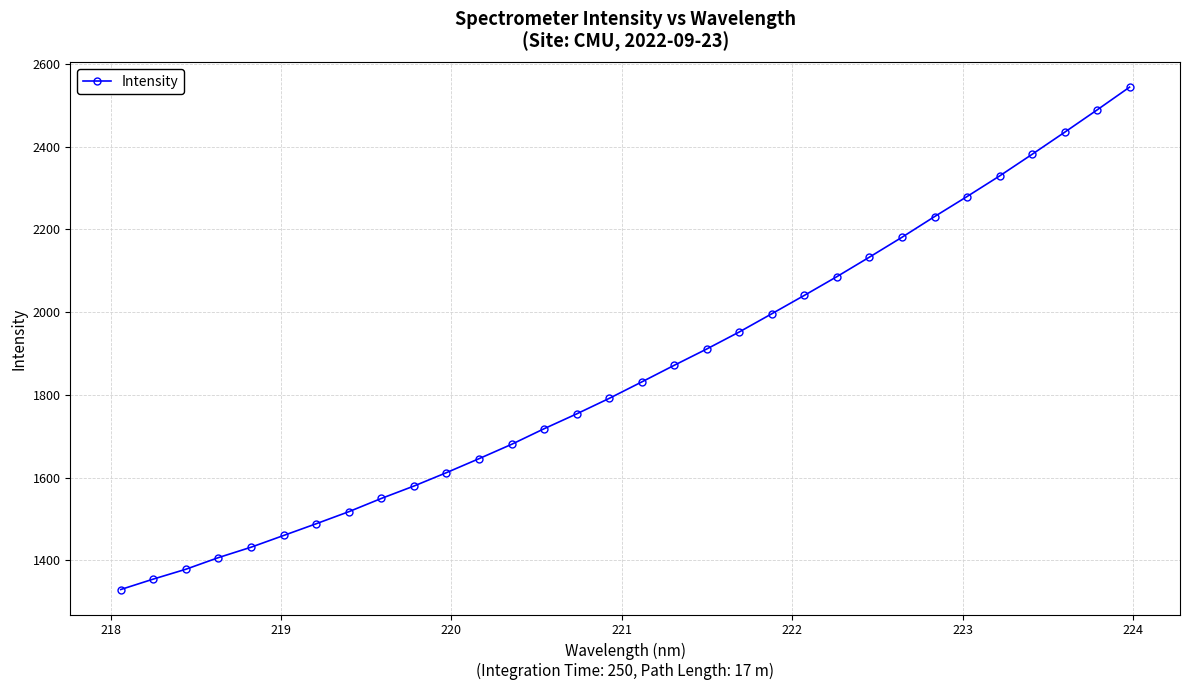

What is the difference between the second highest and minimum values?

1159.4